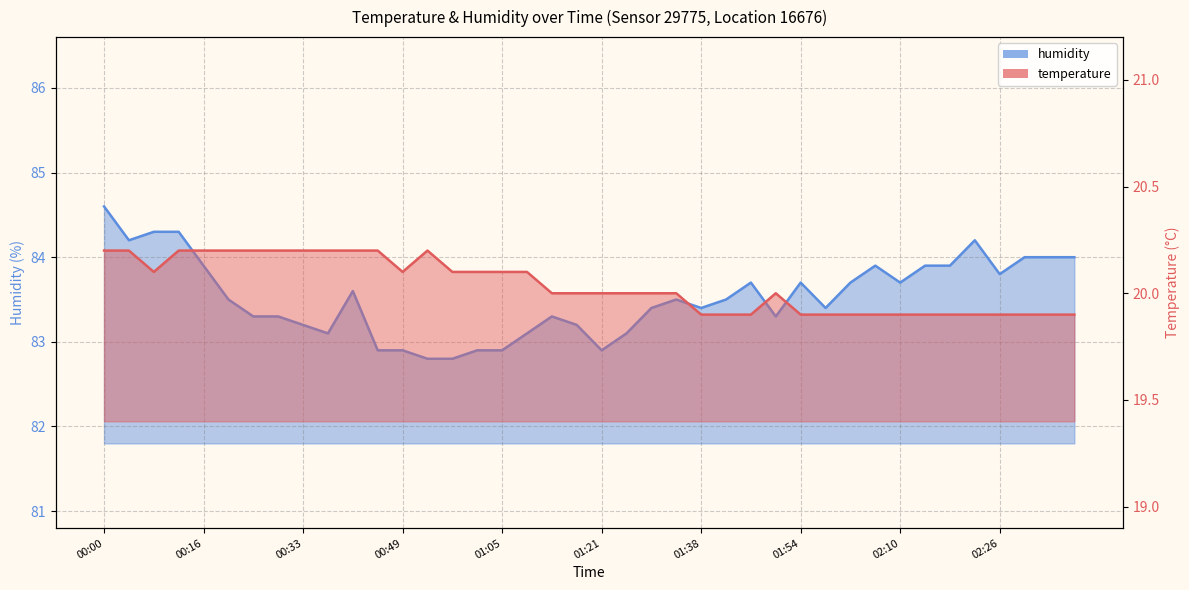

Is it true that temperature equals 8.6 at 00:08?

False